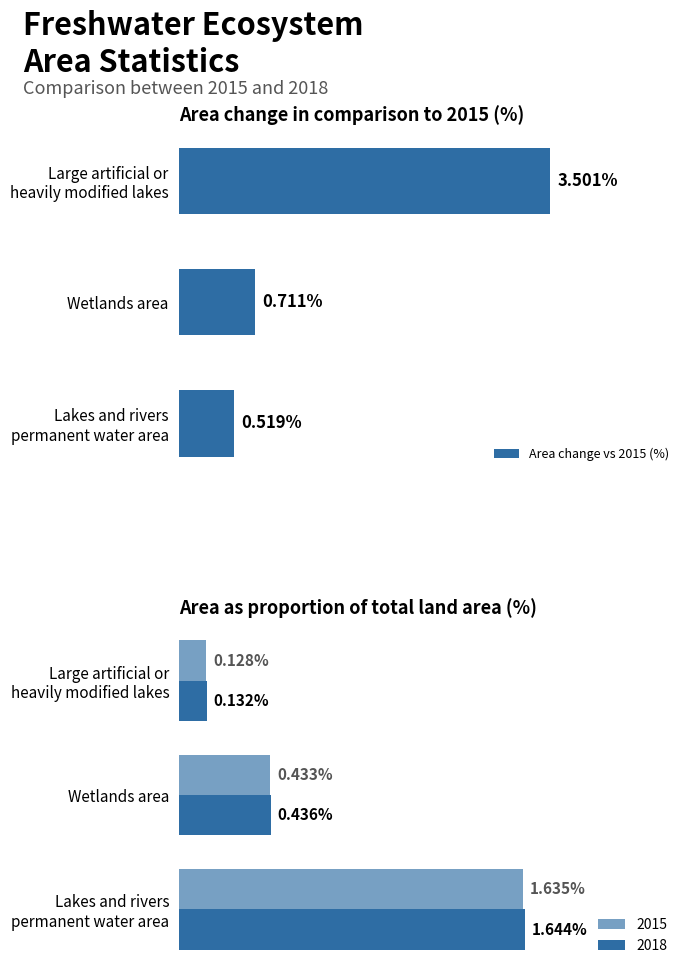

Which has a higher value, Lakes and rivers permanent water area or Large artificial or heavily modified lakes?

Large artificial or heavily modified lakes